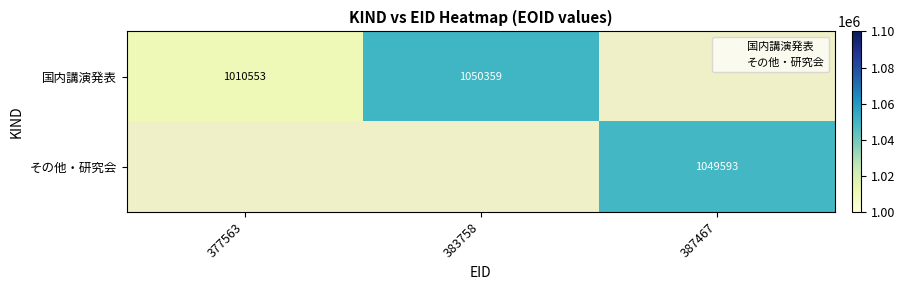

The その他・研究会 series shows 485794.2 at 387467. True or false?

False